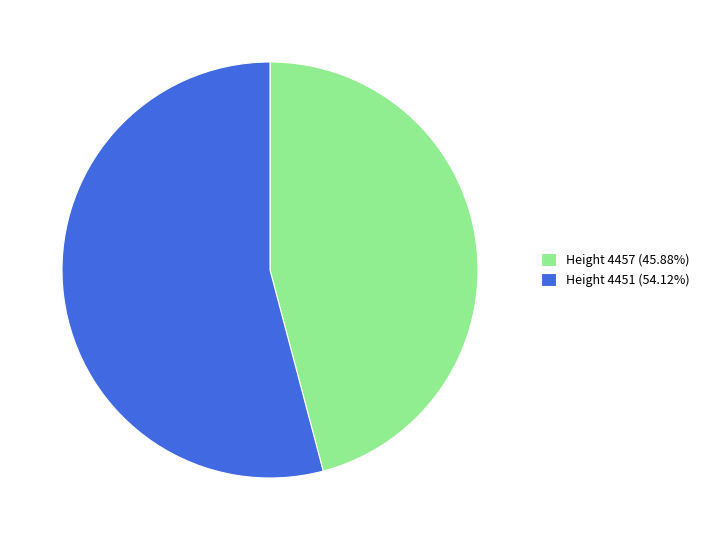

What is the ratio of the value at Height 4457 (45.88%) to the value at Height 4451 (54.12%)?

0.8